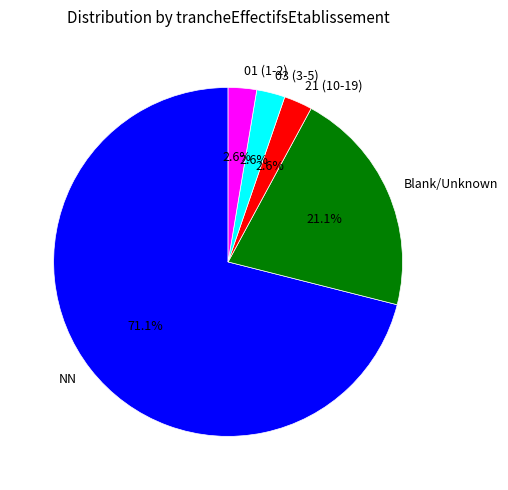

Between 03 (3-5) and Blank/Unknown, which is larger?

Blank/Unknown